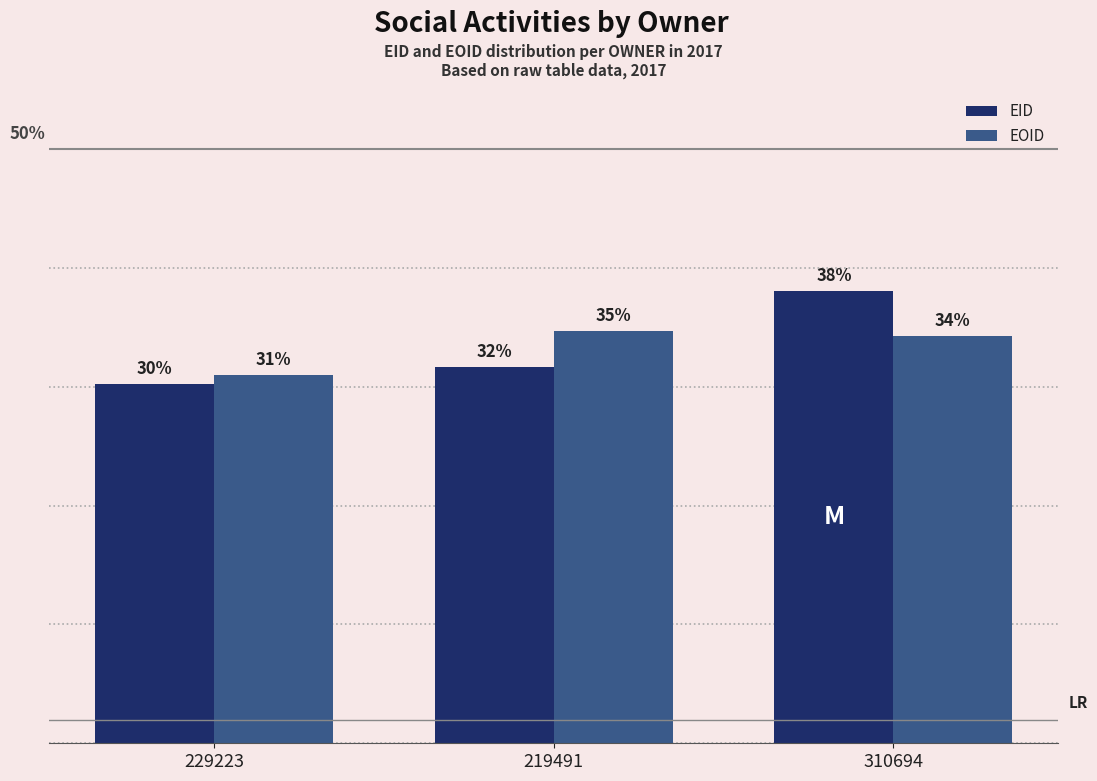

Between 229223 and 219491, which series saw the biggest shift?

EOID